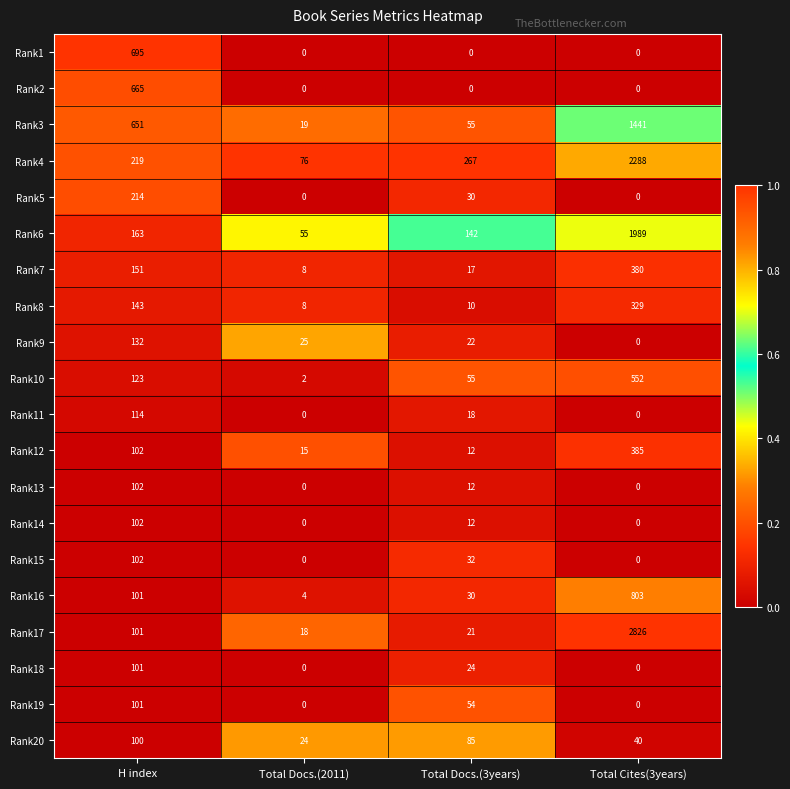

What is the difference between the second highest and minimum values in the Rank15 series?

32